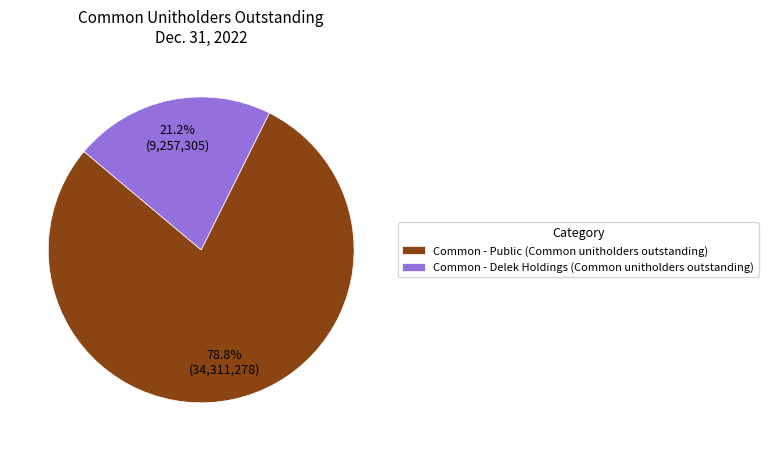

Rank the categories by value from lowest to highest.

Common - Delek Holdings (Common unitholders outstanding), Common - Public (Common unitholders outstanding)